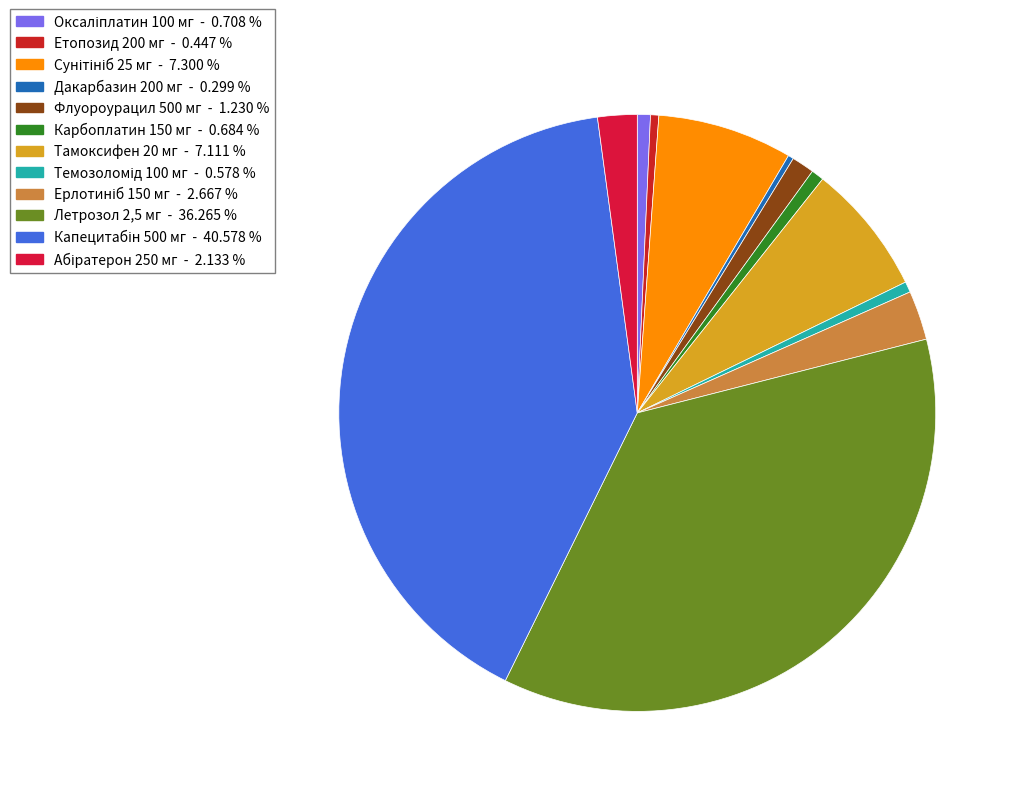

Count the number of slices in the pie.

12